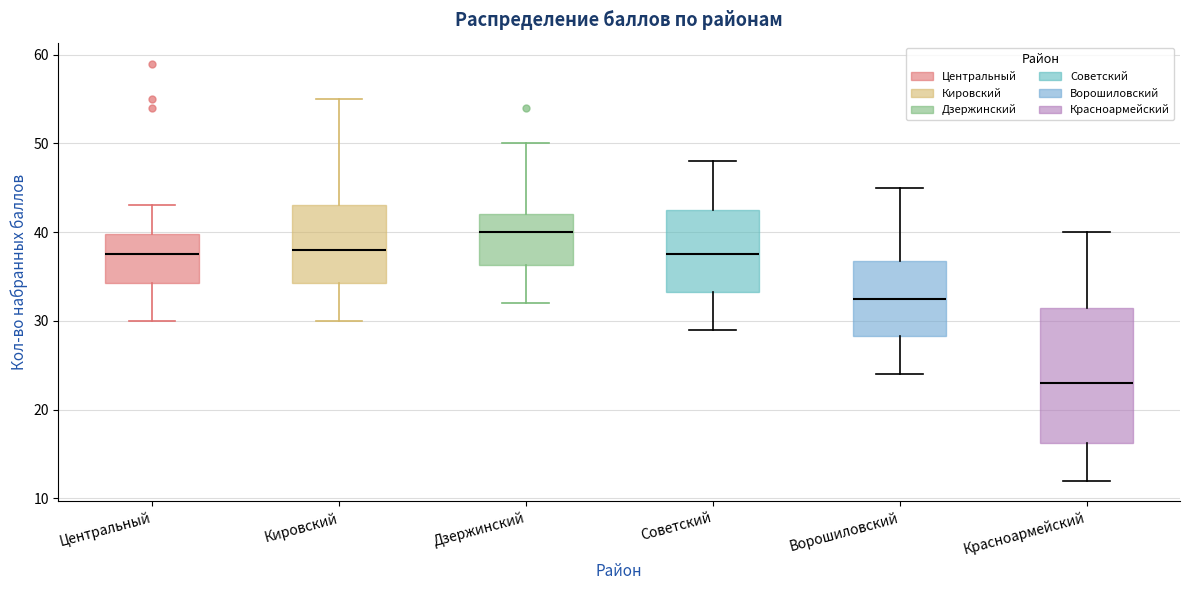

Where does the lower whisker of the box for Дзержинский end on the y-axis? The values are not printed on the chart, so give them approximately, as read against the axis.

32